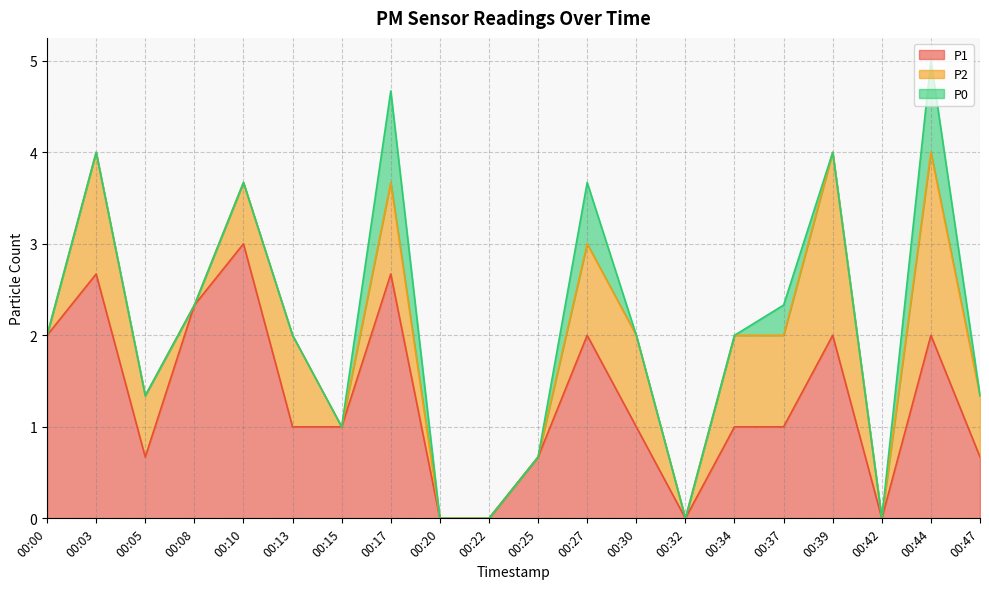

True or false: P2 and P1 cross at least once.

False